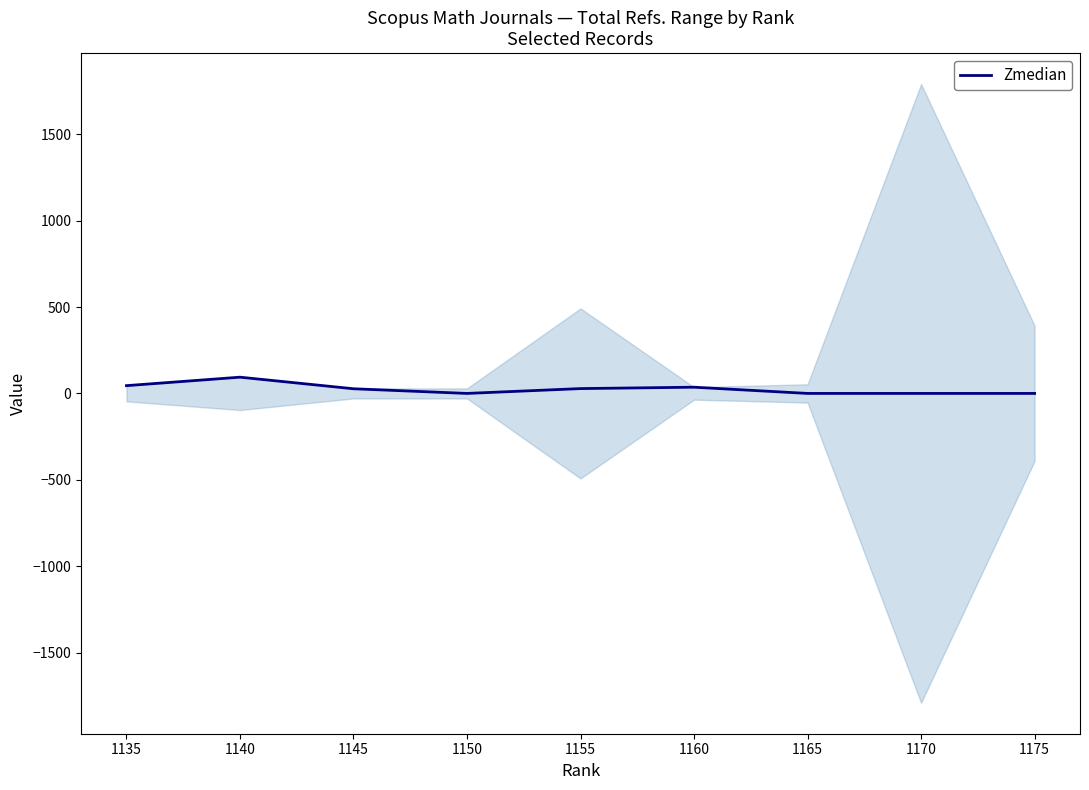

Does the chart display data point markers on the line(s)?

No